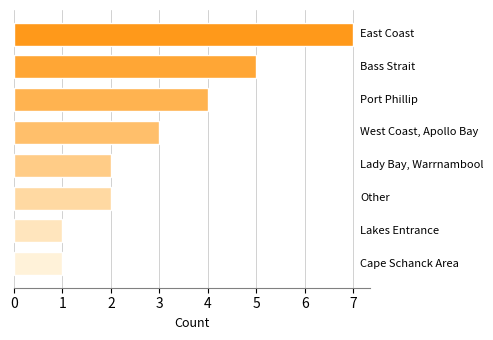

What is the sum of all values?

25